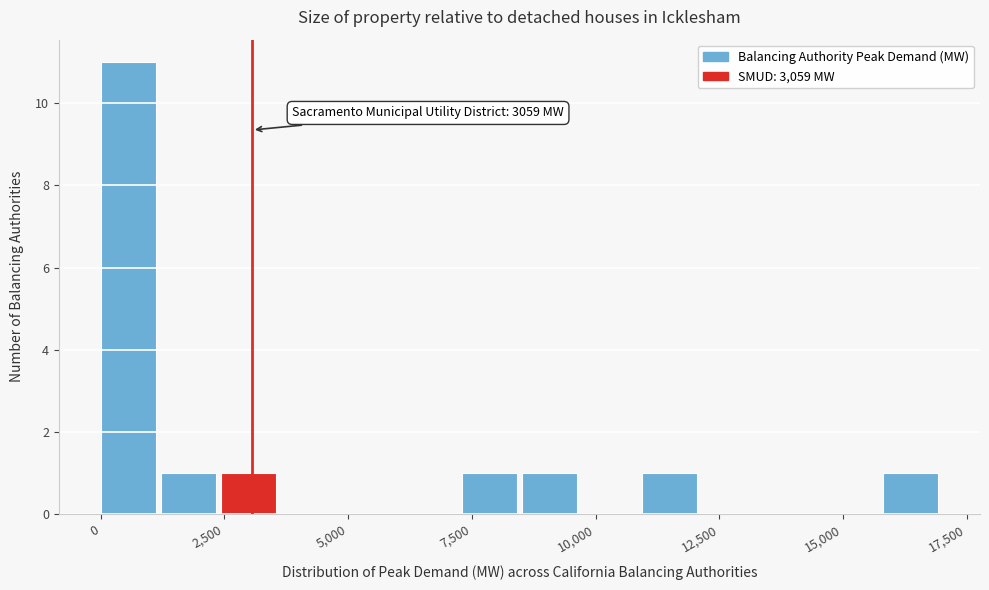

Read against the x-axis, roughly where is the centre of the tallest bar?

500